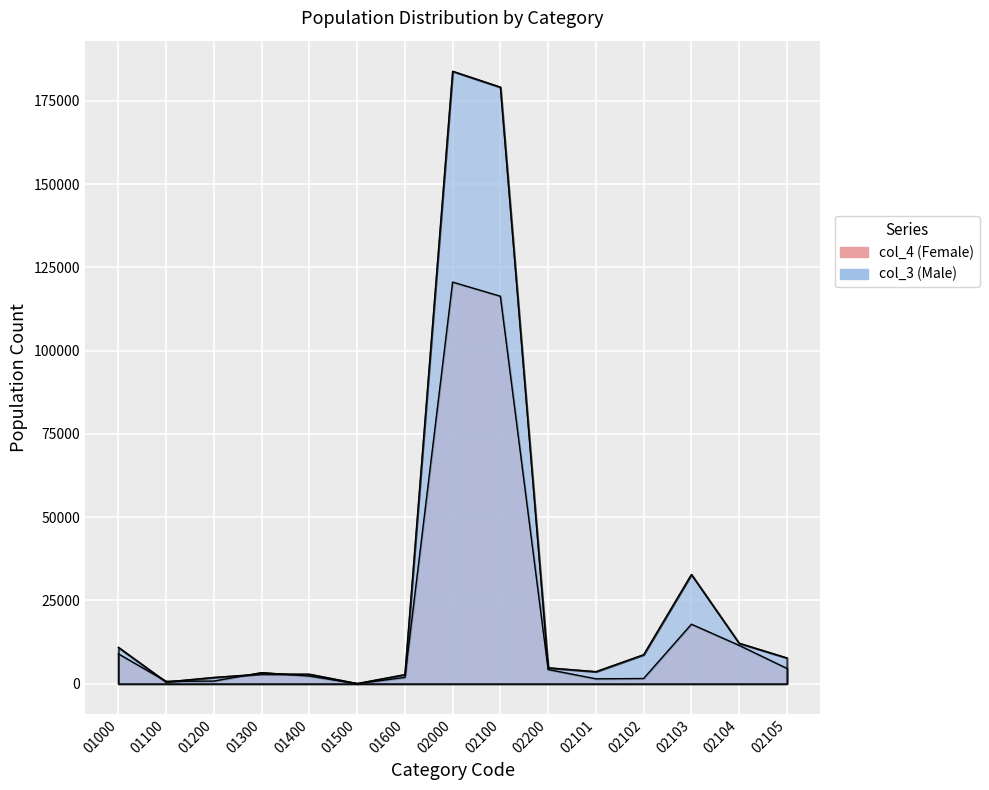

Reading left to right, list all the values displayed in this chart.

col_4 (Female): 8951	688	780	3319	2282	3	1879	120588	116344	4244	1456	1550	17852	11498	4582
col_3 (Male): 10907	524	1876	2897	2839	47	2724	183901	179140	4761	3610	8706	32798	12139	7729